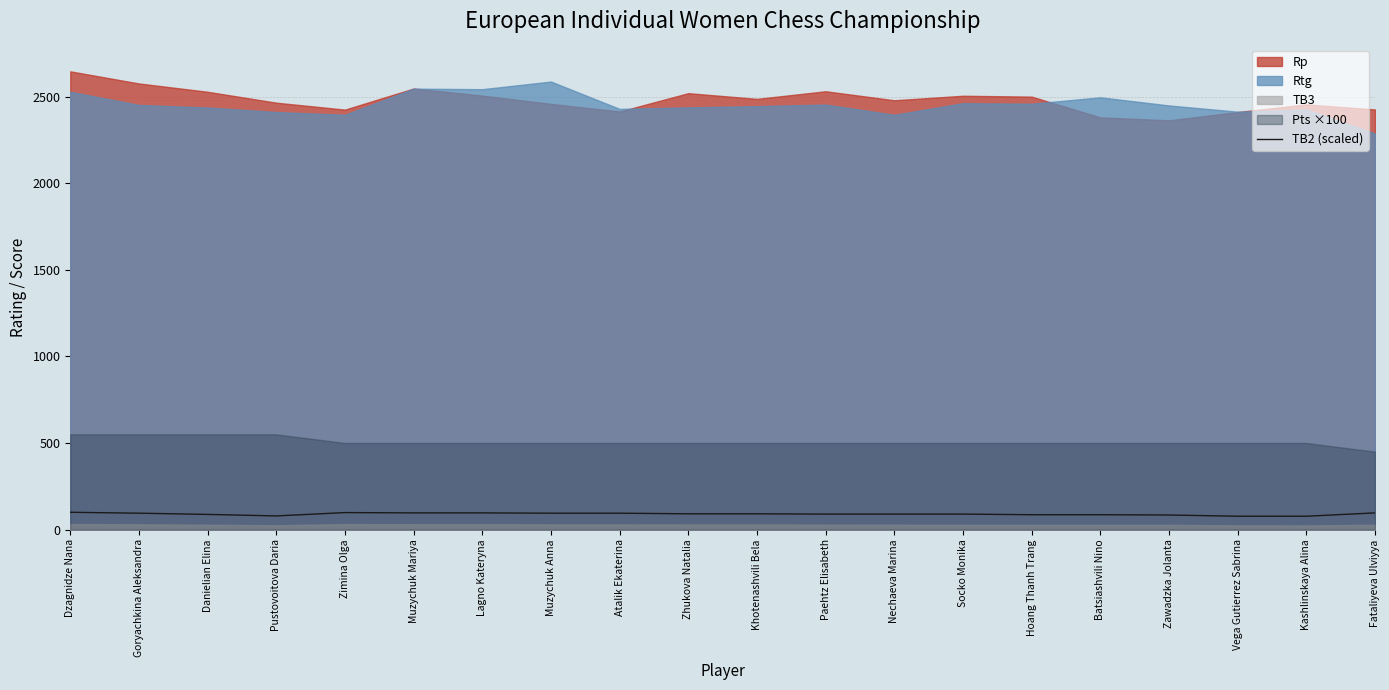

What value does the data have at Batsiashvili Nino?

86.0